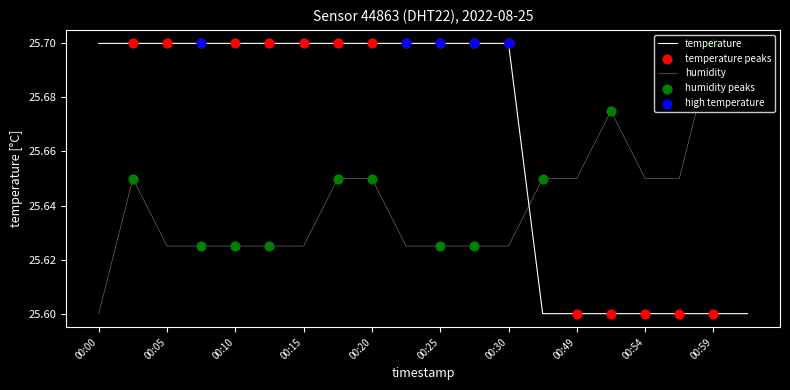

Is this an area chart (filled region under the line)?

No